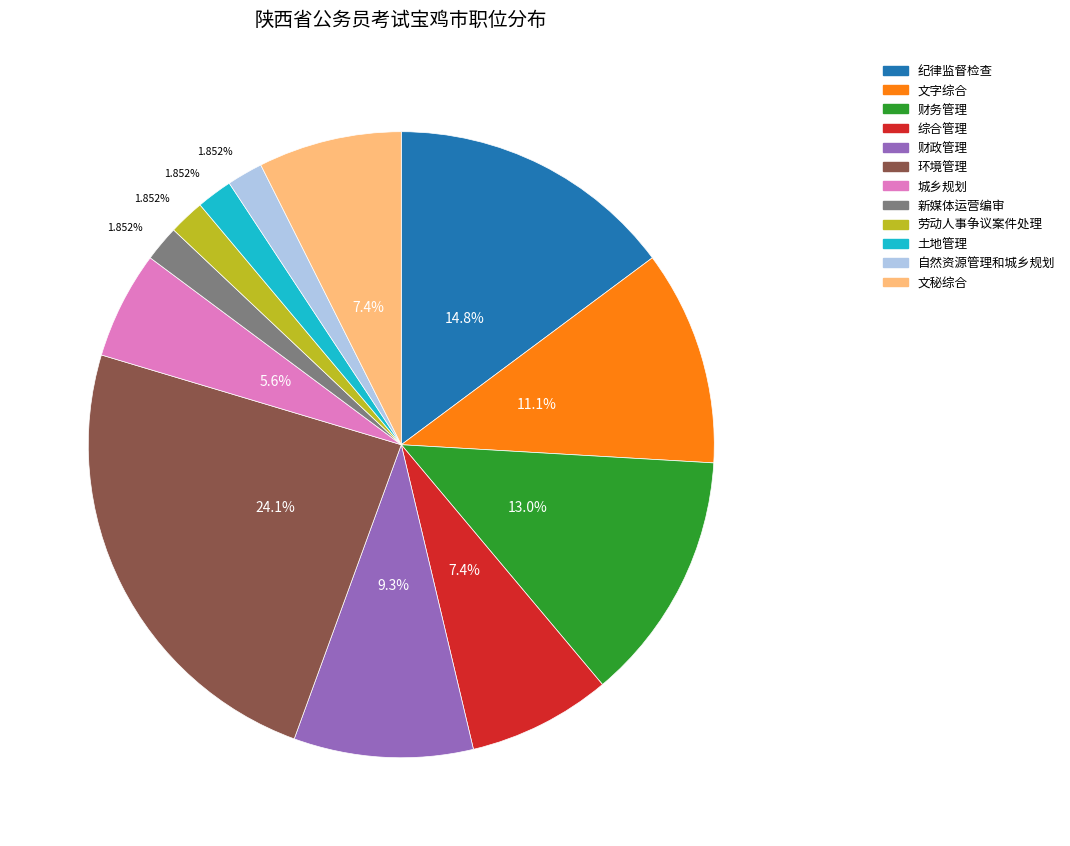

To the nearest percent, what portion does 土地管理 represent?

2%